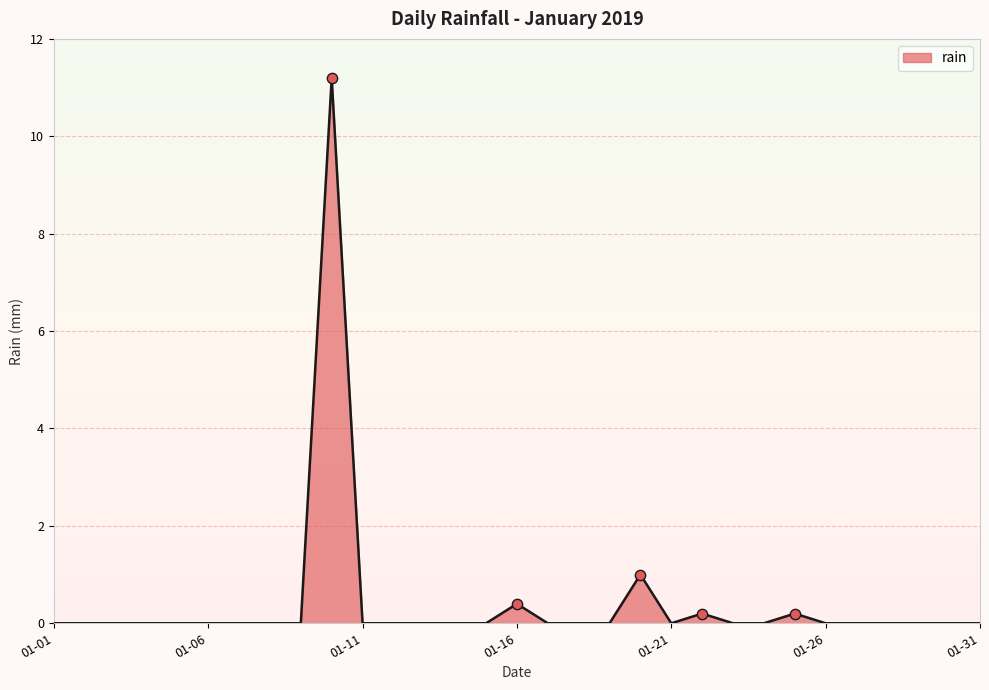

What is the difference between the maximum and minimum values?

11.2